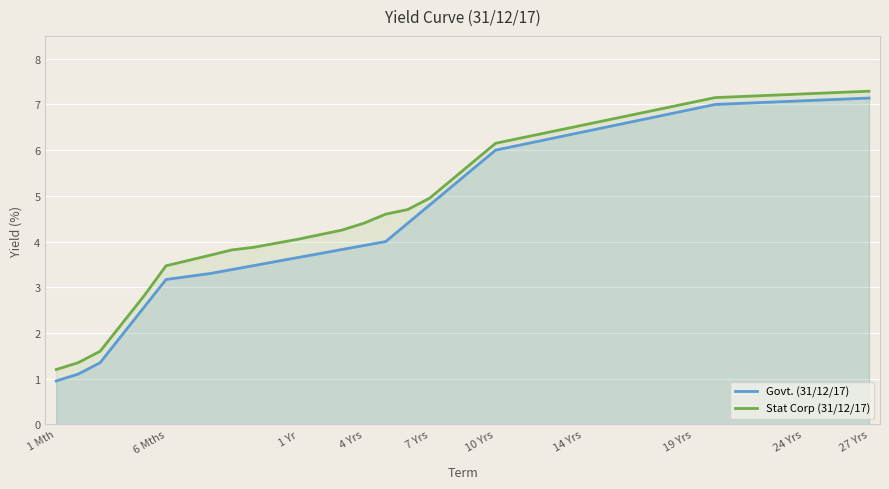

Which series has the largest range (max minus min)?

Govt. (31/12/17)